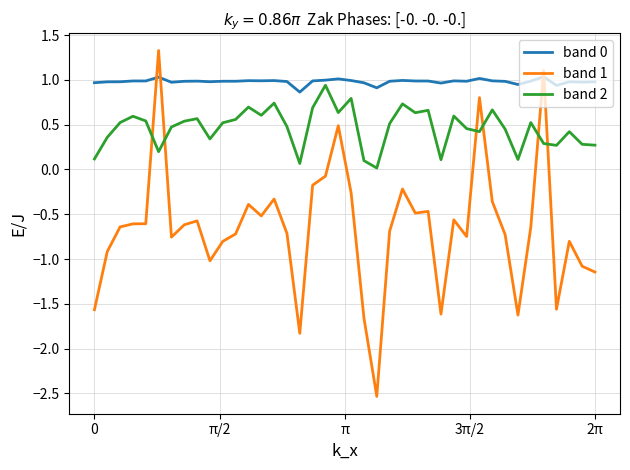

In band 0, how many points are higher than both neighbors (excluding endpoints)?

11